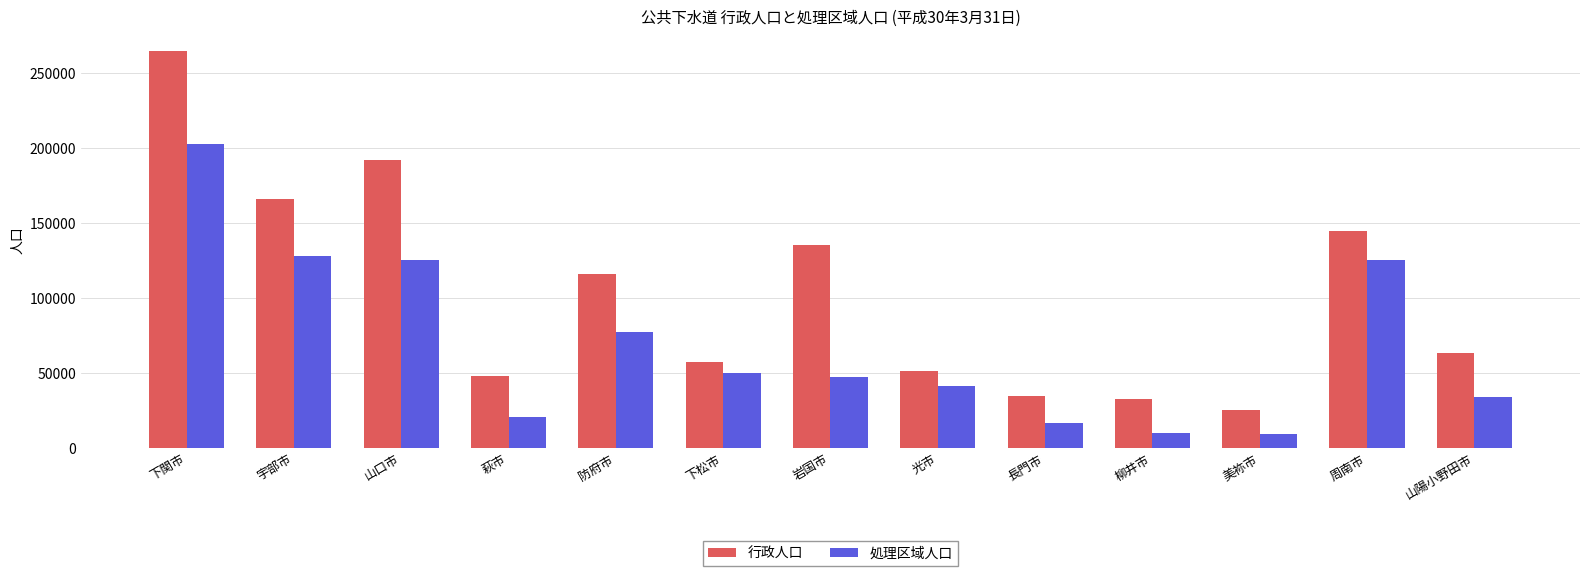

List the series in order of their peak value, highest first.

行政人口, 処理区域人口